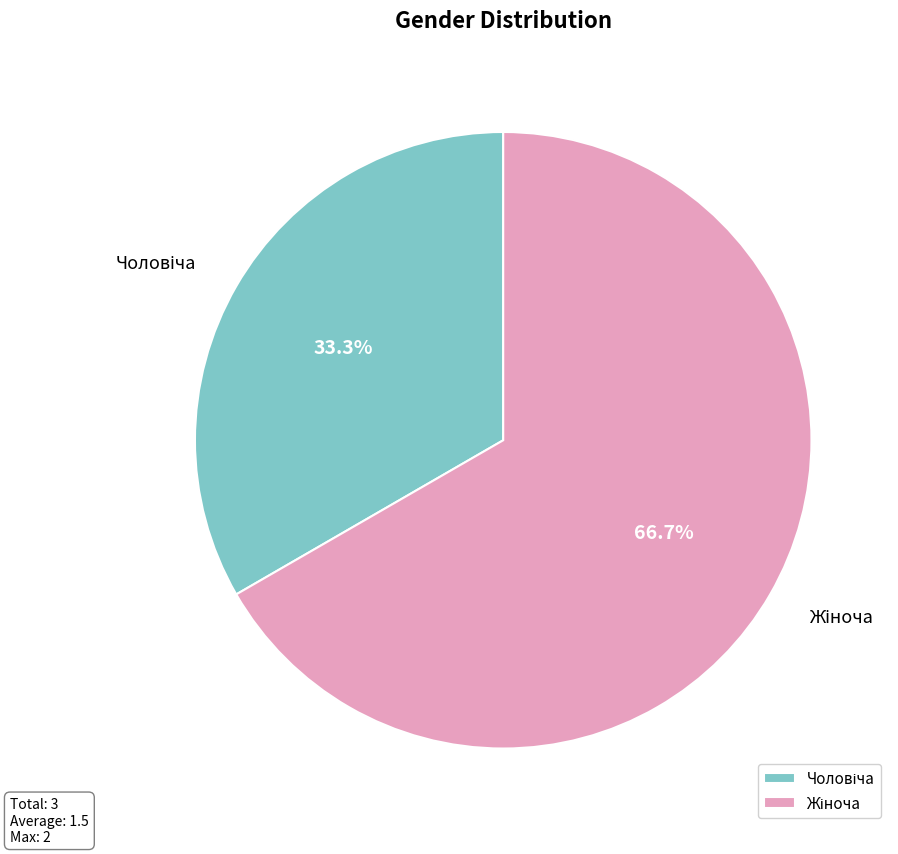

Does any single category account for the majority?

Yes